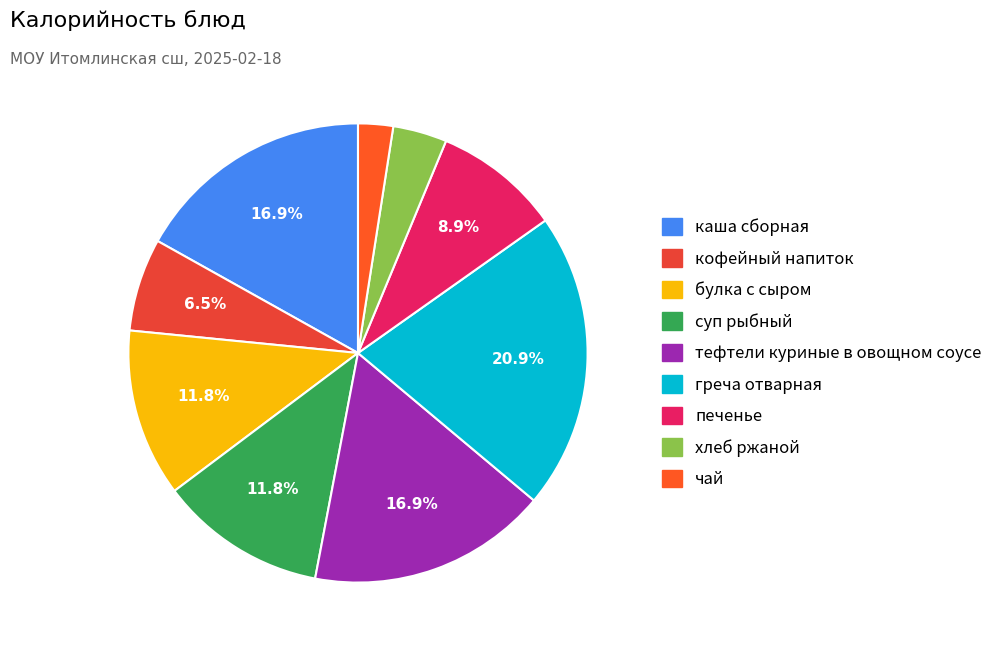

Count the number of slices in the pie.

9